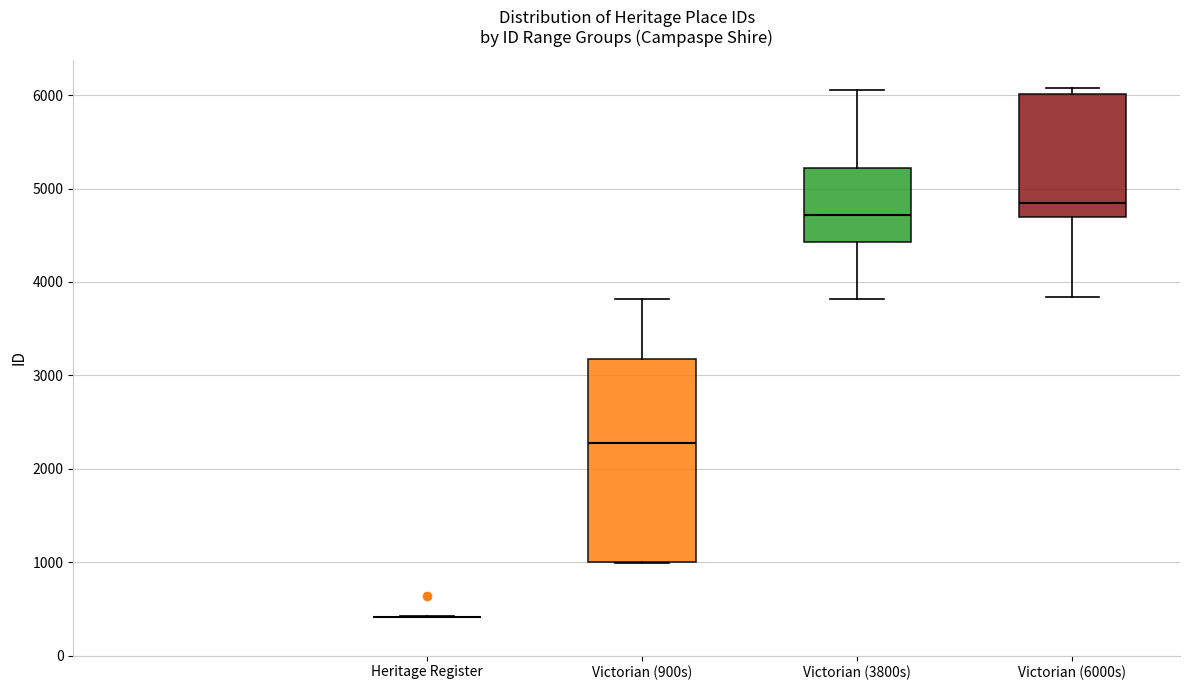

Reading left to right, read every box against the y-axis: the position of its median line, the range the box covers, and the ends of its whiskers. The values are not printed on the chart, so give them approximately, as read against the axis.

Heritage Register: box collapsed to a line at 400, whiskers 400 to 400
Victorian (900s): median 2300, box 1000 to 3200, whiskers 1000 to 3800
Victorian (3800s): median 4700, box 4400 to 5200, whiskers 3800 to 6100
Victorian (6000s): median 4800, box 4700 to 6000, whiskers 3800 to 6100